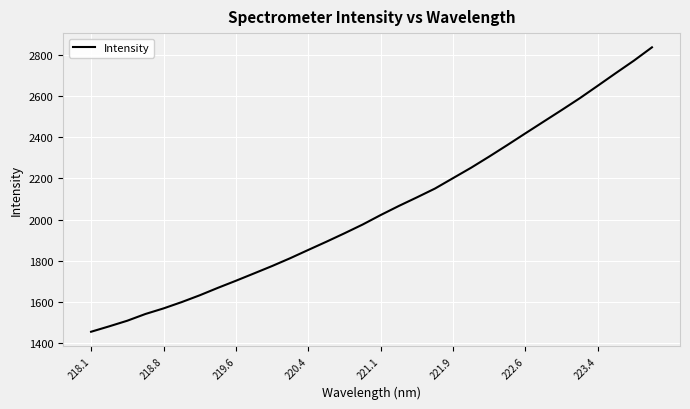

What is the maximum value shown in the chart?

2836.5